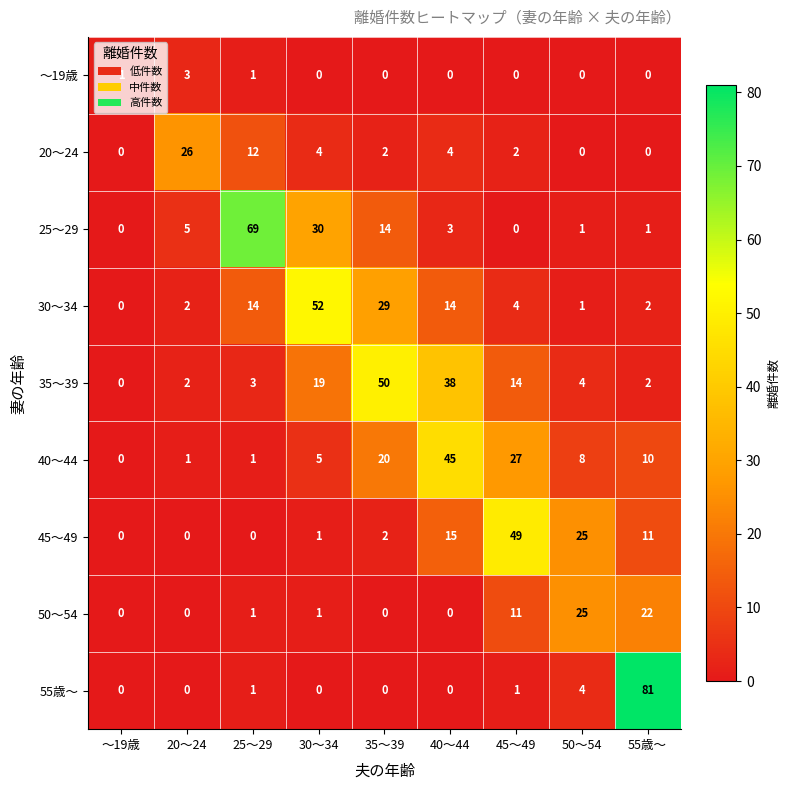

What is the difference between the highest and lowest values at 45～49?

49